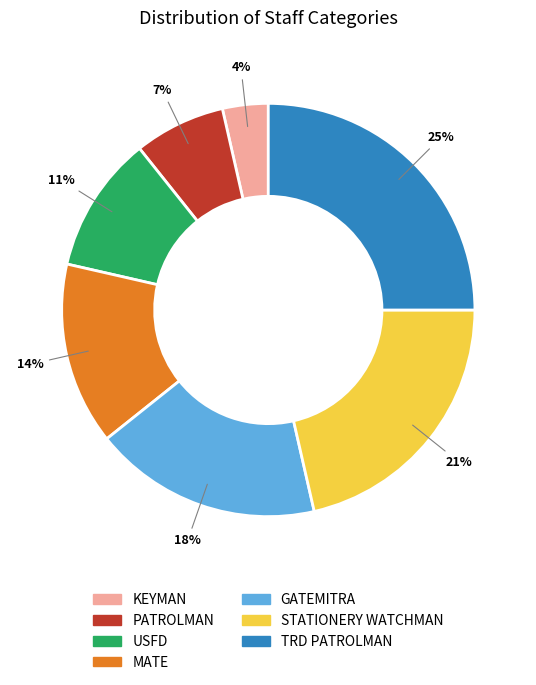

Is it true that PATROLMAN is 7% of the pie?

True